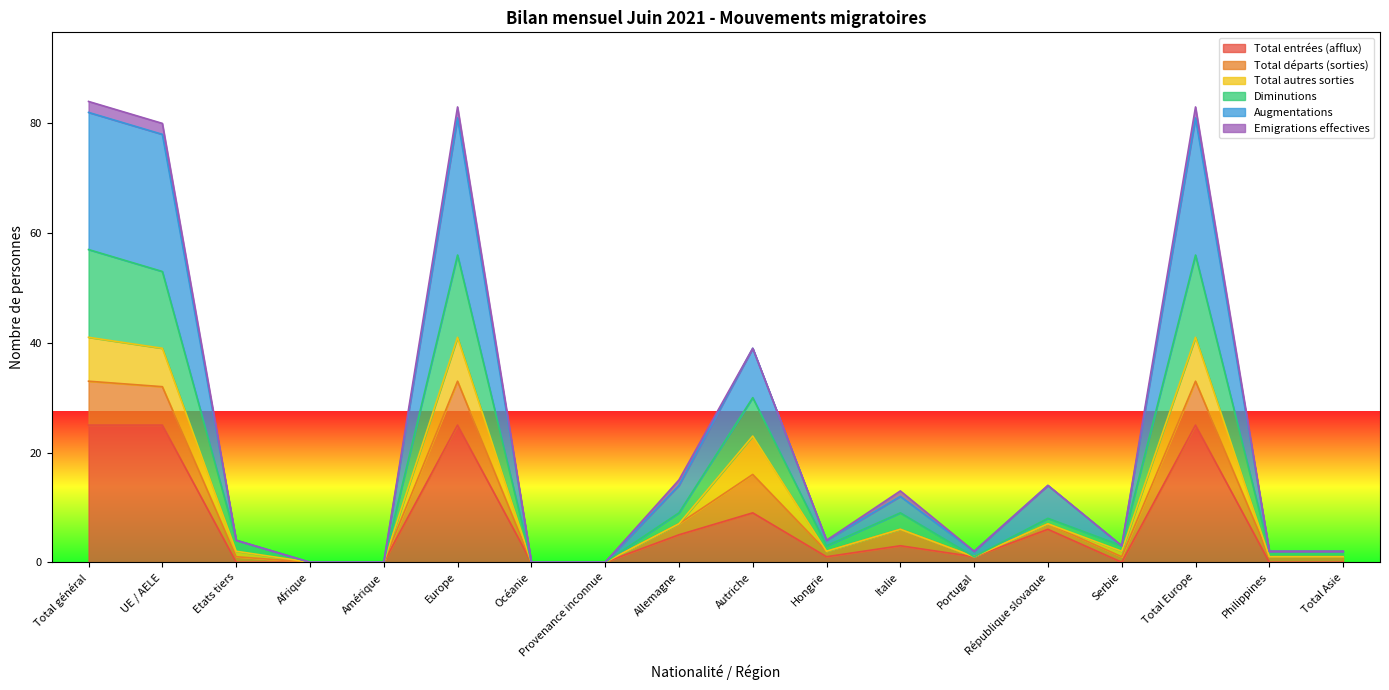

The value of Augmentations at Hongrie is 1. True or false?

False